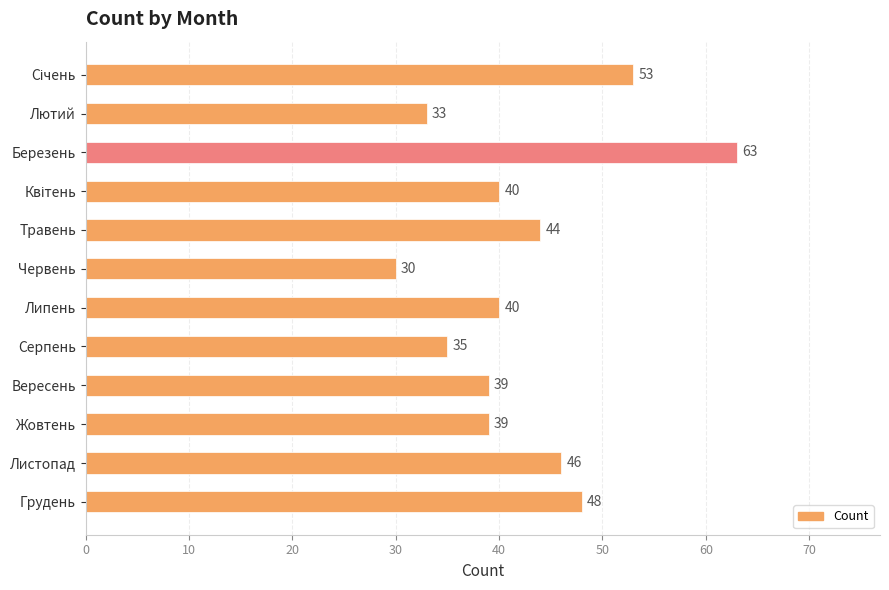

Which label corresponds to the largest value in the chart?

Березень